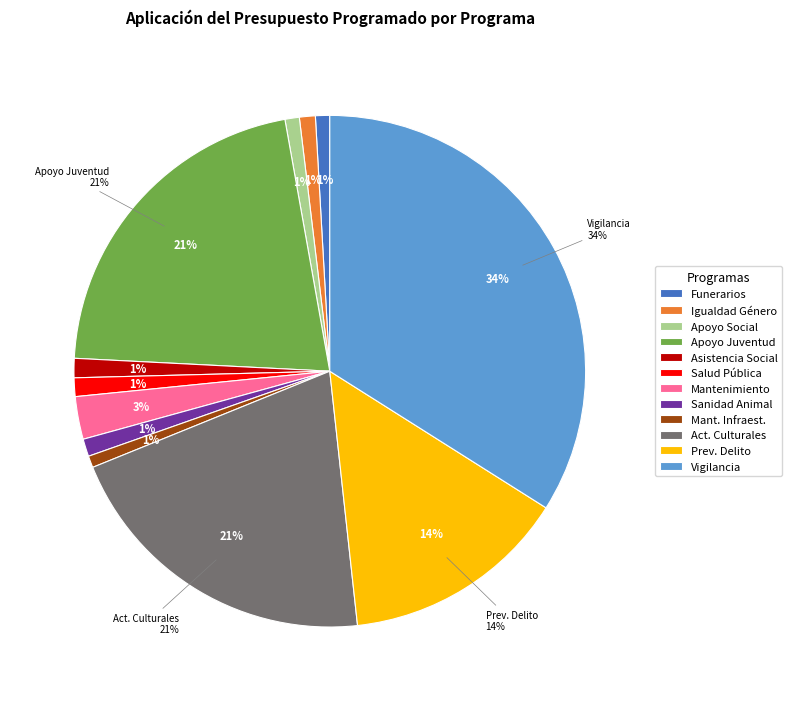

What is the smallest slice in the pie chart?

MANTENIMIENTO INFRAESTRUCTURA